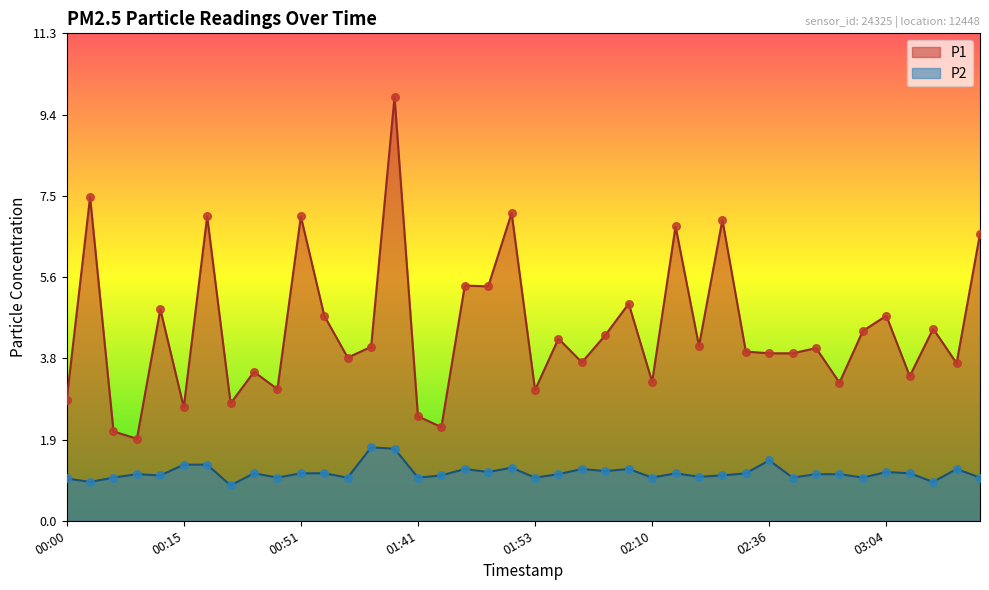

At how many categories does at least one series exceed 4?

20